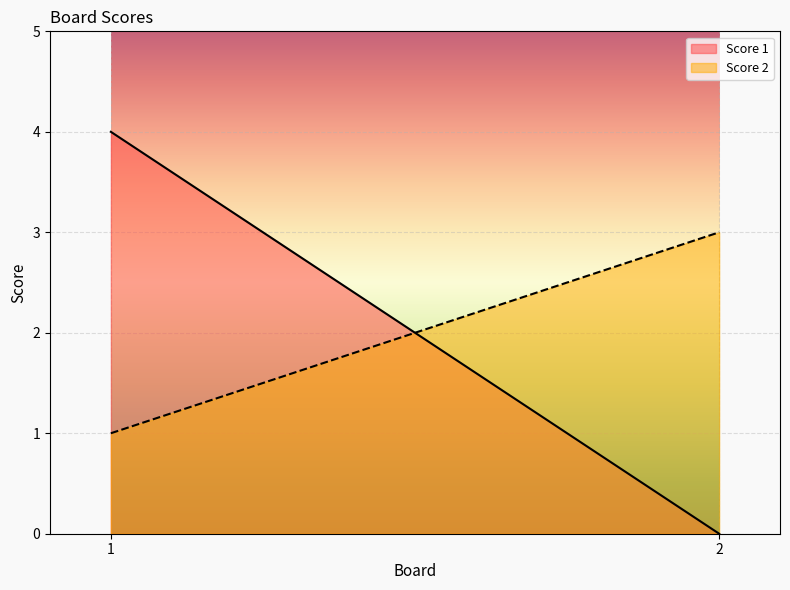

Does the chart display data point markers on the line(s)?

No